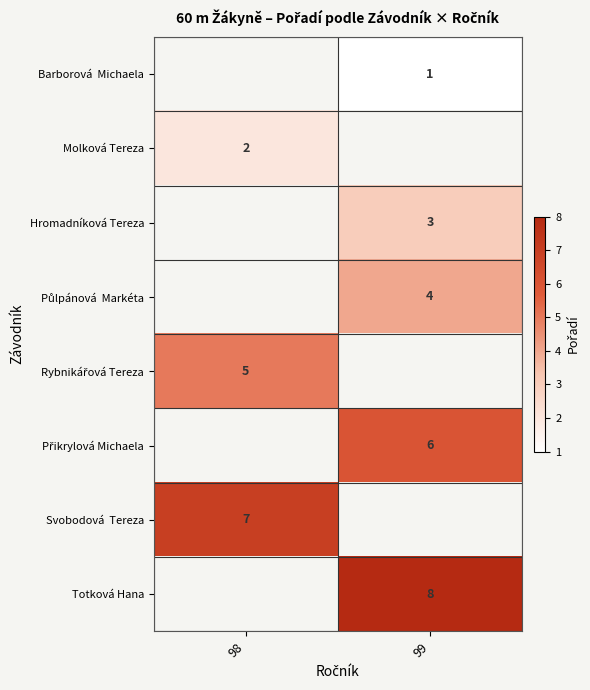

The value of Hromadníková Tereza at 99 is 3. True or false?

True